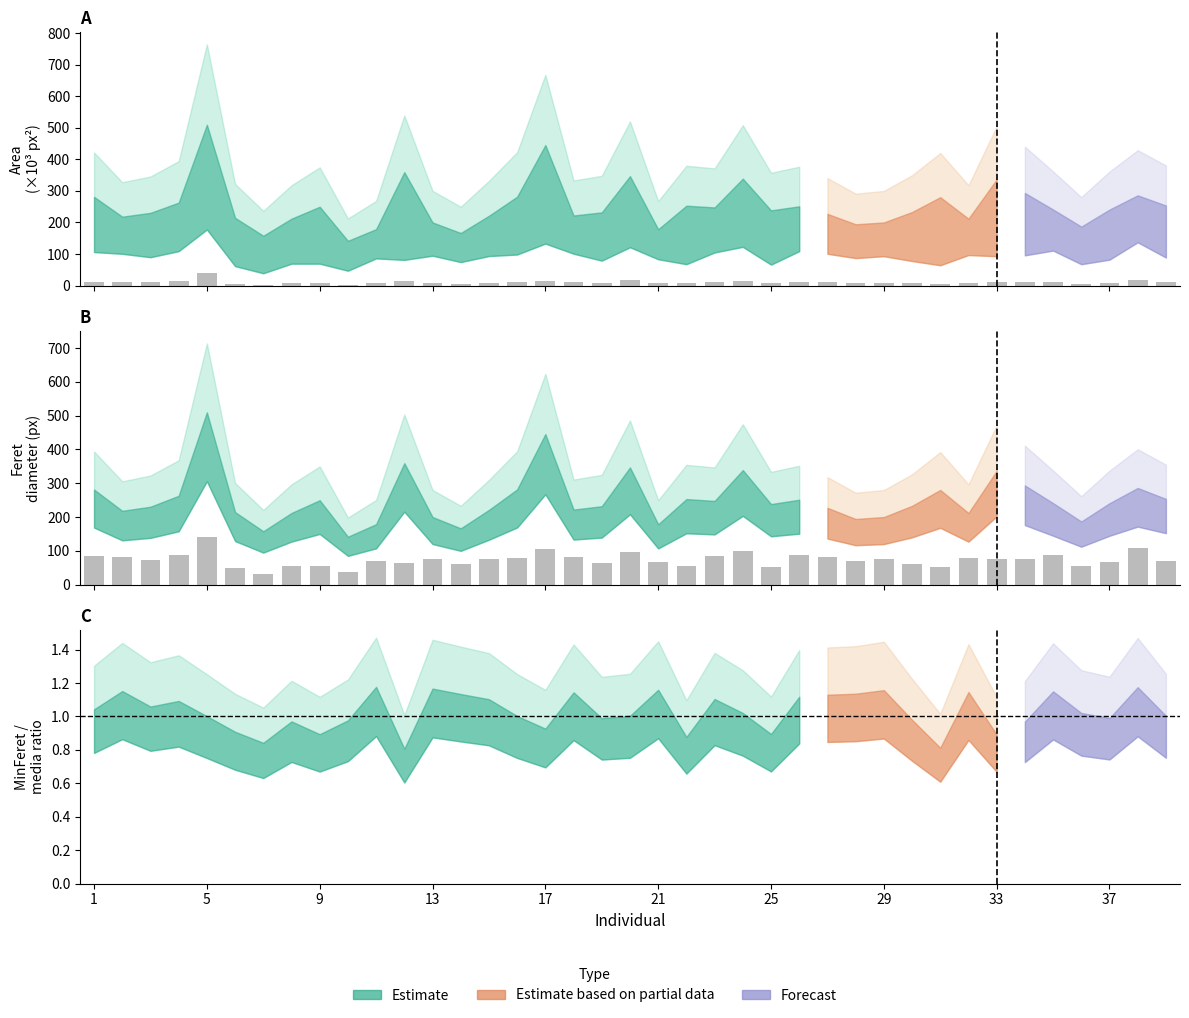

What is the sum of the MinFeret values at 39 and 30?

133.2